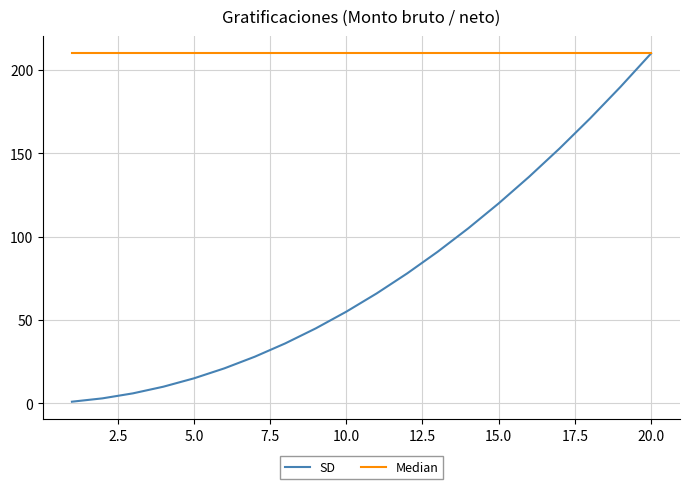

What is the minimum value shown in the chart?

1